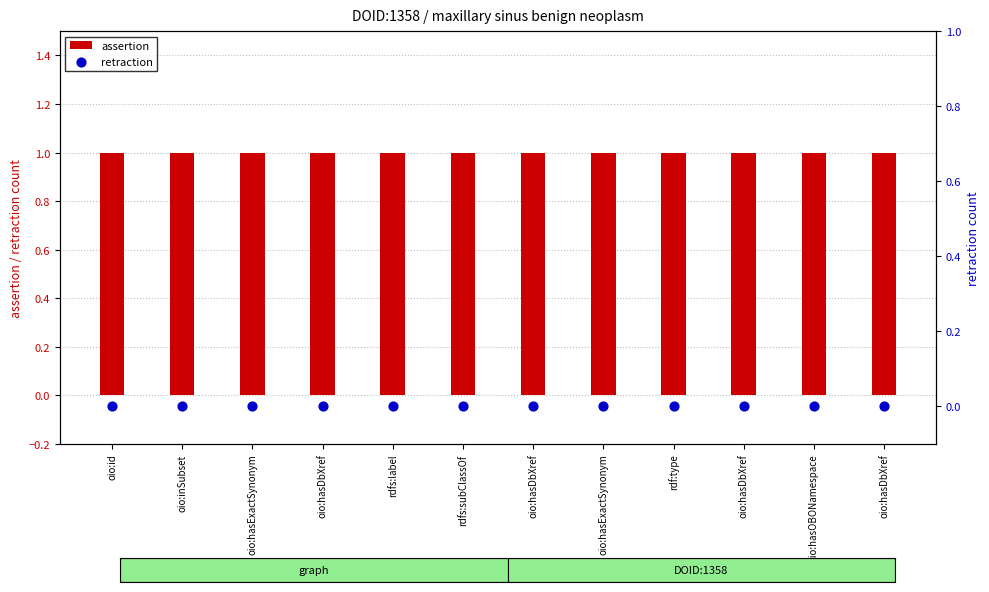

Which series has the largest total across all categories?

assertion